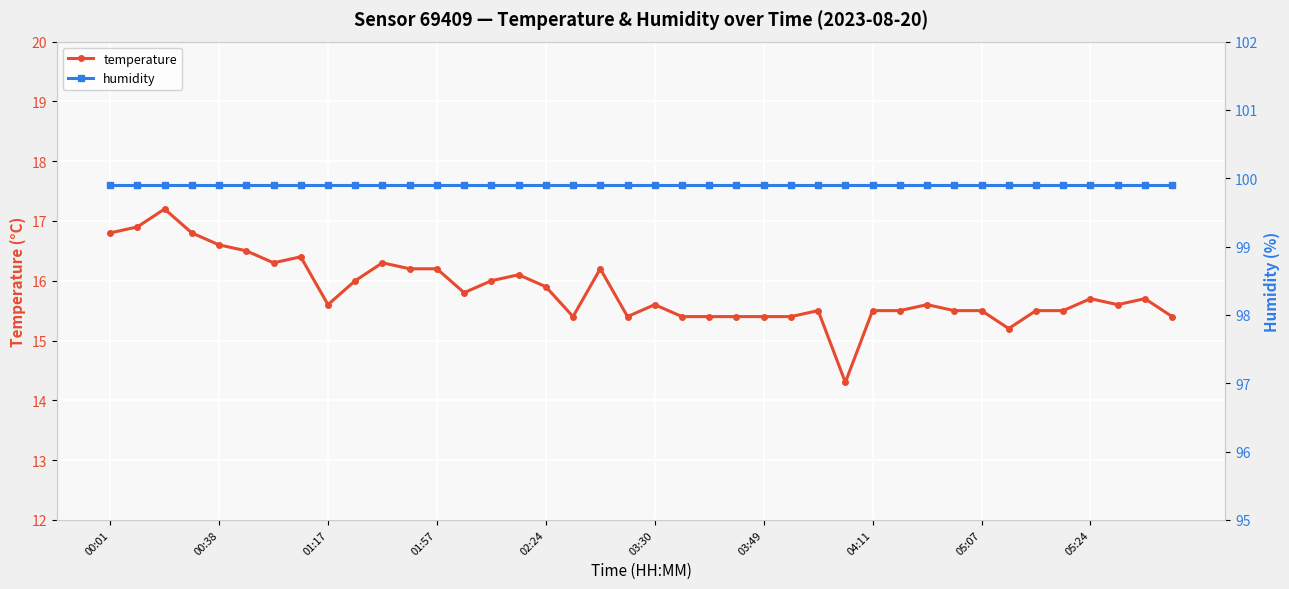

What are all the series names shown in the legend?

temperature, humidity